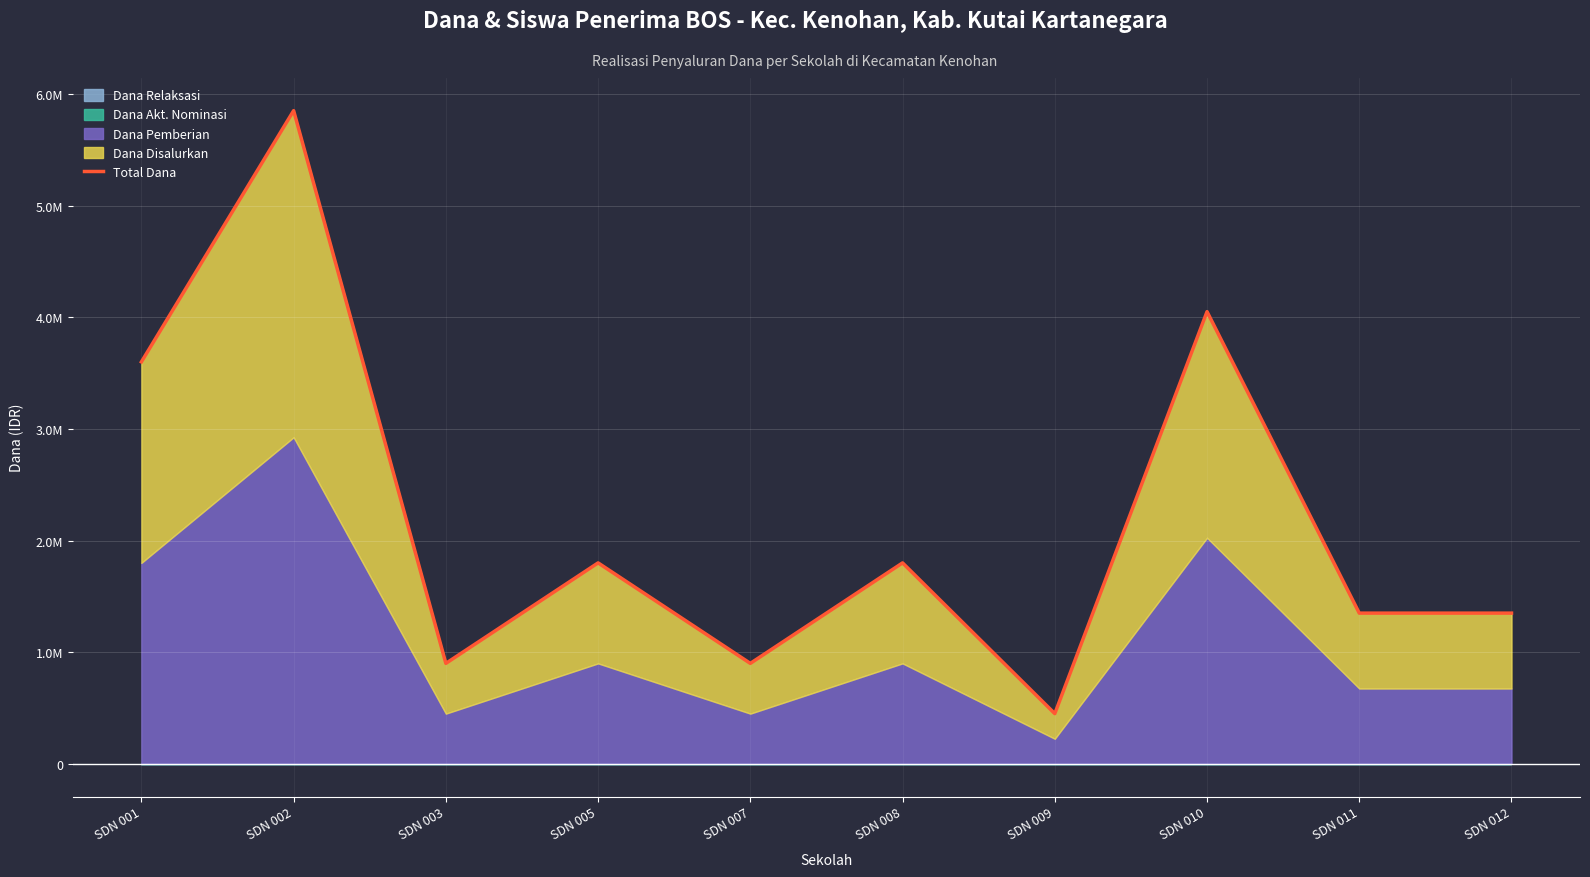

What is the sum of the values at SDN 005 and SDN 001?

5400000